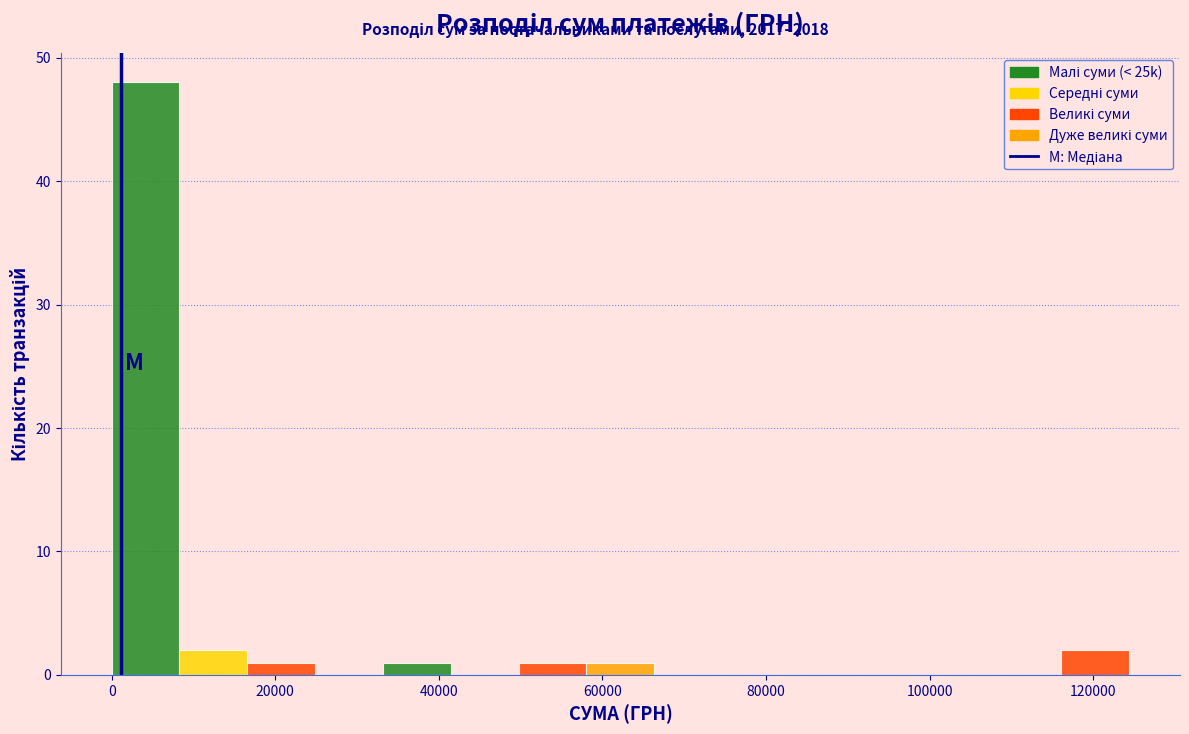

Reading left to right, transcribe this chart: for each bar, give the range it covers on the x-axis and its height. Neither the bar edges nor the heights are printed on the chart, so give them approximately, as read against the axes.

0 to 8000: 48
8000 to 16000: 2
16000 to 24000: 1
24000 to 34000: 0
34000 to 42000: 1
42000 to 50000: 0
50000 to 58000: 1
58000 to 66000: 1
66000 to 74000: 0
74000 to 82000: 0
82000 to 92000: 0
92000 to 100000: 0
100000 to 108000: 0
108000 to 116000: 0
116000 to 124000: 2